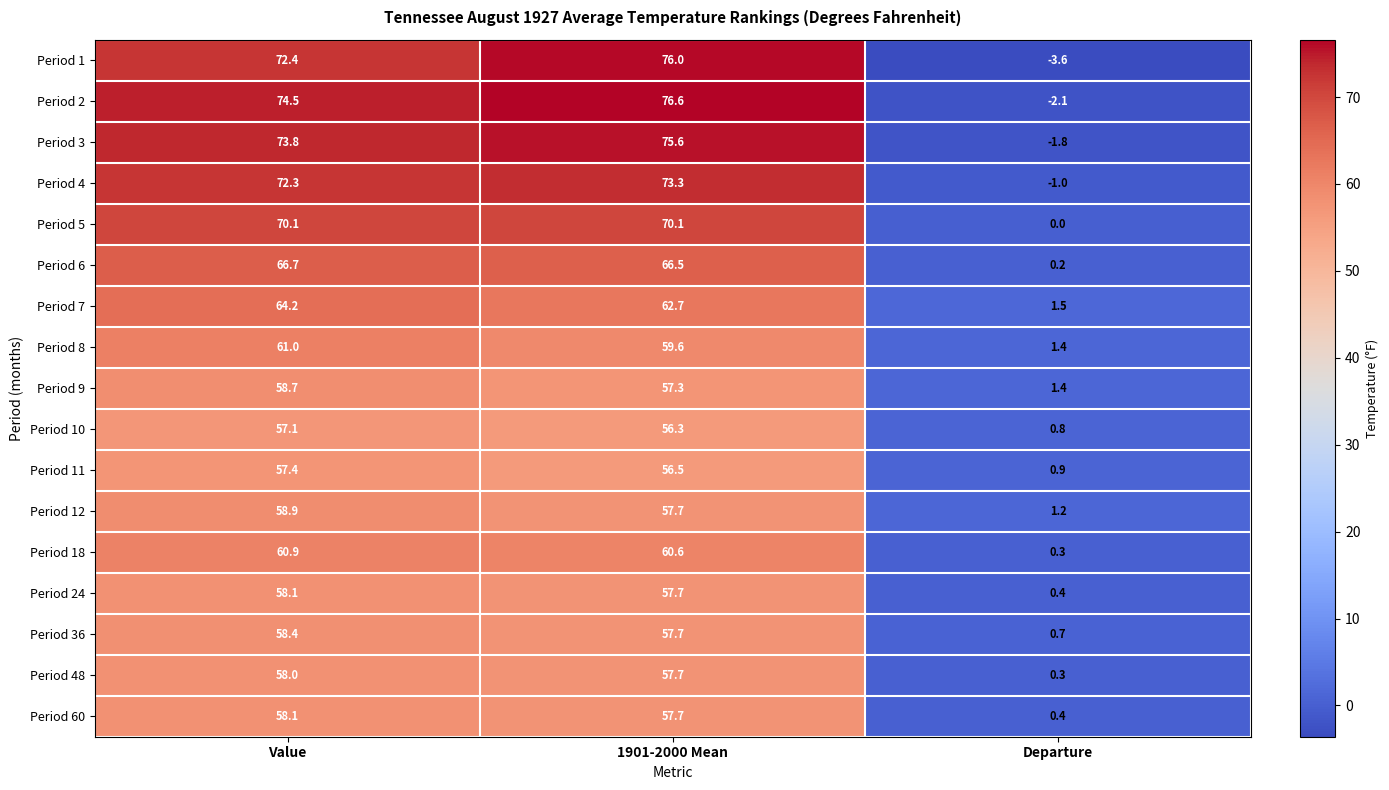

Which category has the lowest value across all series?

Departure